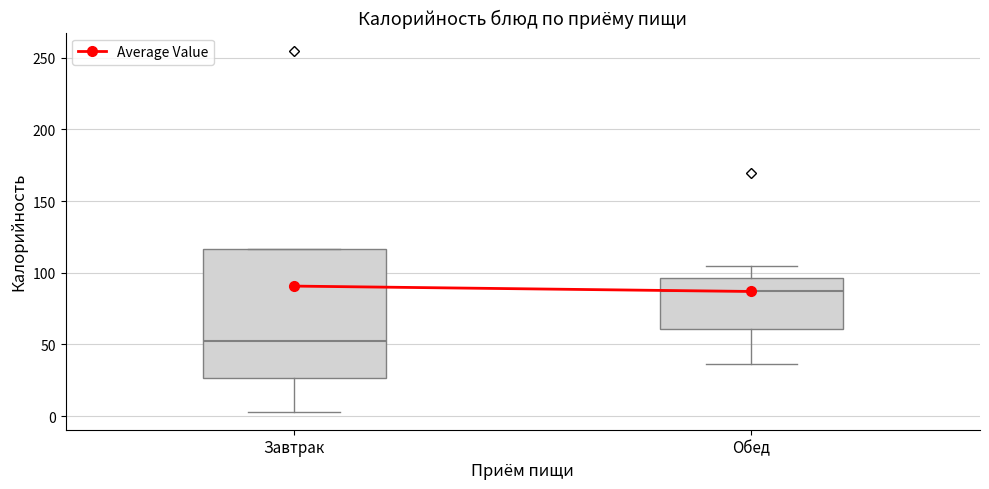

Reading left to right, transcribe this box plot: for each box, give where its median line is, the range the box spans, and where its two whiskers end, as read against the y-axis. The values are not printed on the chart, so give them approximately, as read against the axis.

Завтрак: median 50, box 25 to 115, whiskers 5 to 115
Обед: median 85, box 60 to 95, whiskers 35 to 105